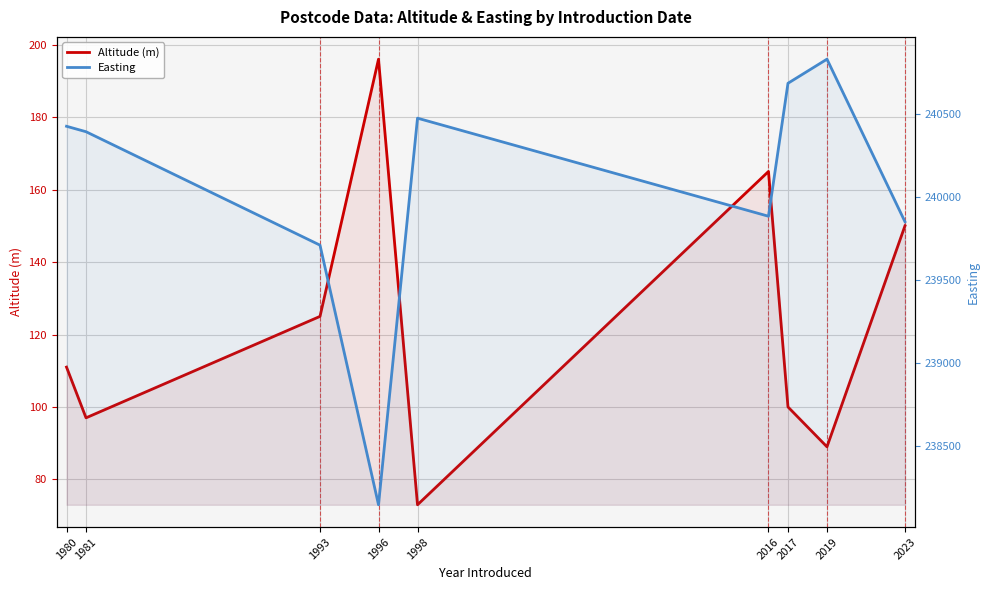

Does the chart have visible grid lines?

Yes